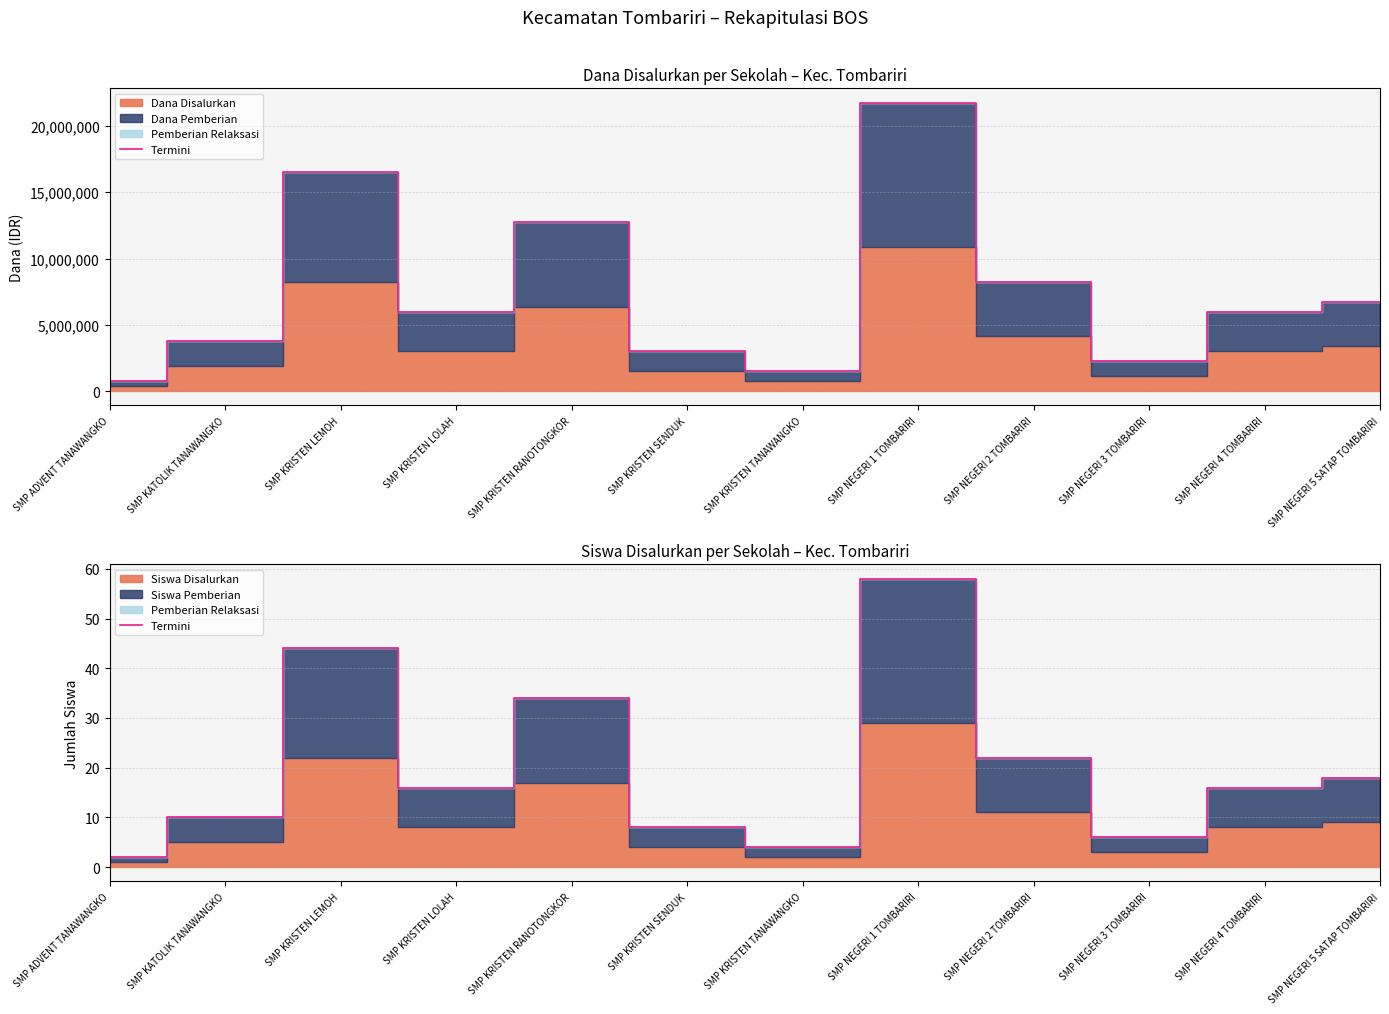

Which has a higher value, SMP KRISTEN TANAWANGKO or SMP KATOLIK TANAWANGKO?

SMP KATOLIK TANAWANGKO